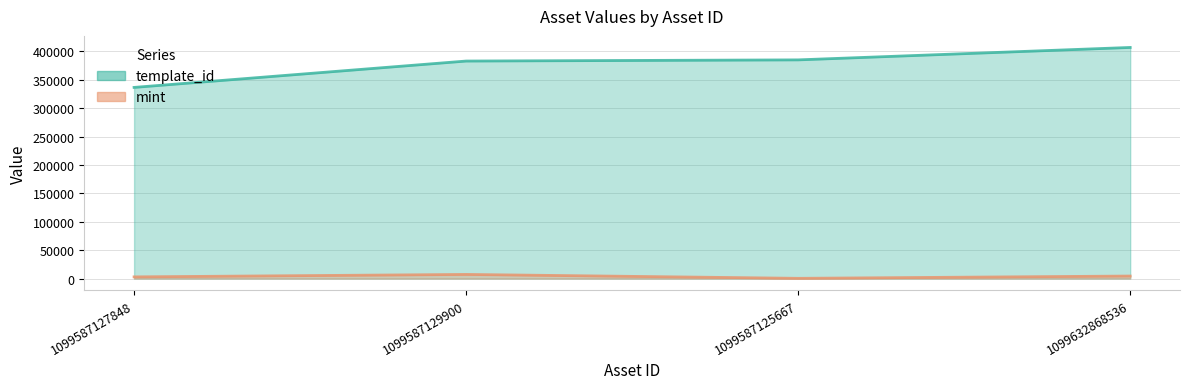

Is the value of mint at 1099587129900 greater than the value of template_id at 1099587127848?

No